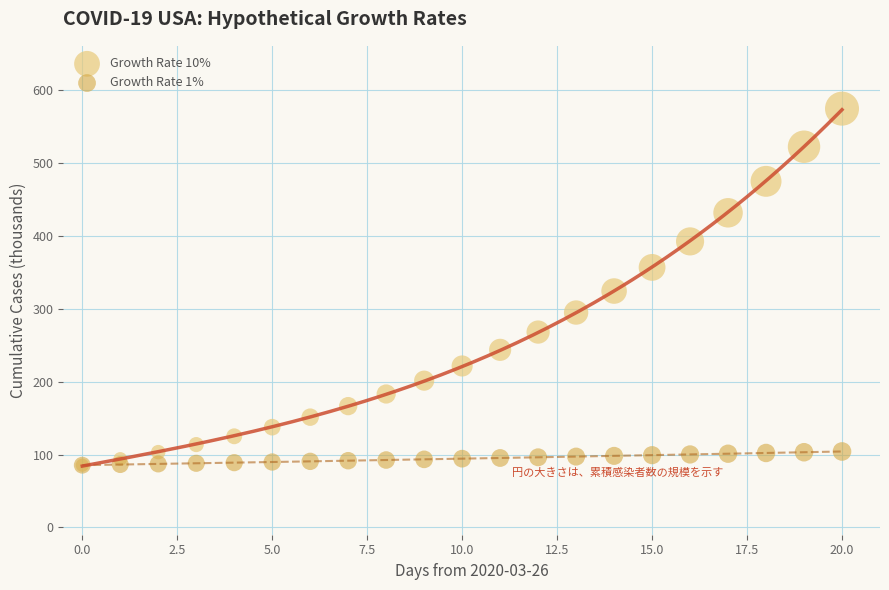

What are all the series names shown in the legend?

Growth Rate 10%, Growth Rate 1%